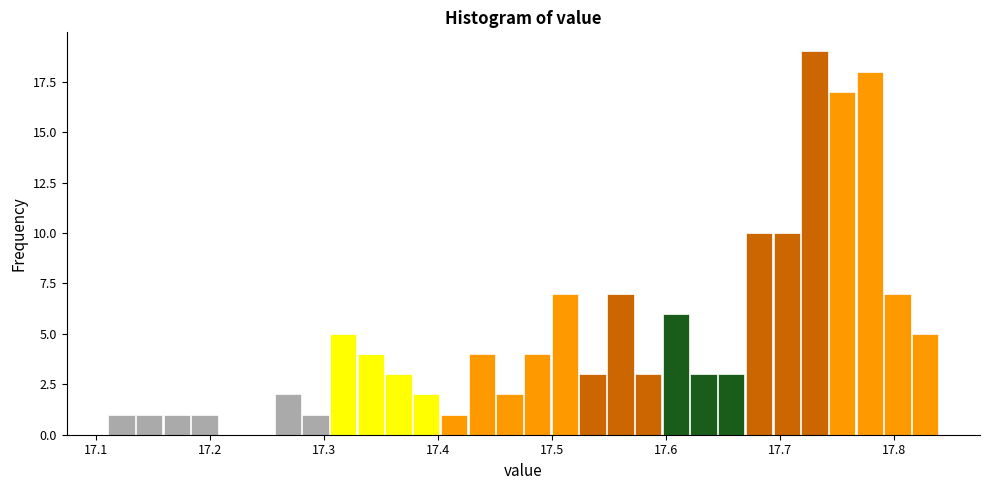

Around what value on the x-axis is the tallest bar? Give the approximate position of its centre, as read against the axis.

17.73